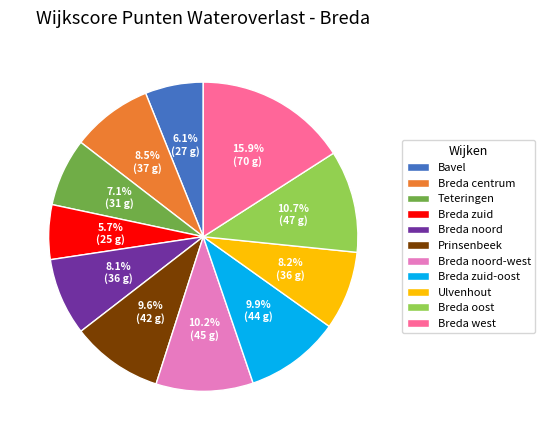

Which has a higher value, Breda oost or Breda noord?

Breda oost